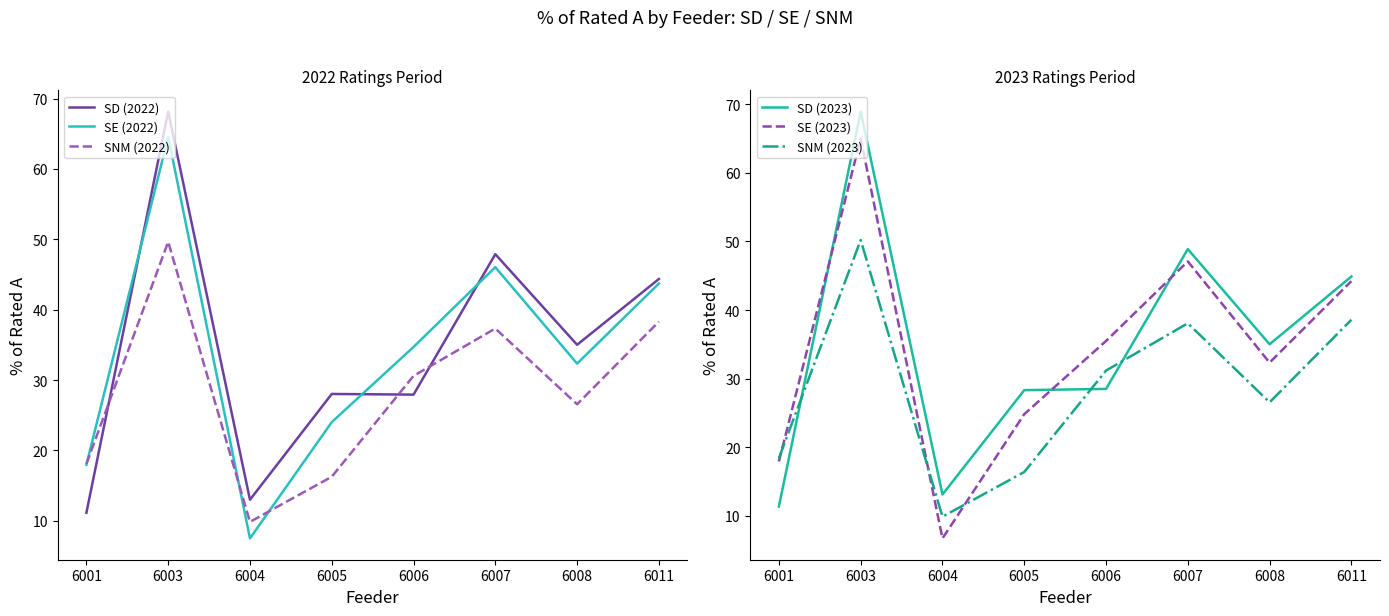

True or false: SD (2023) has a value of 7.8 at 6001.

False